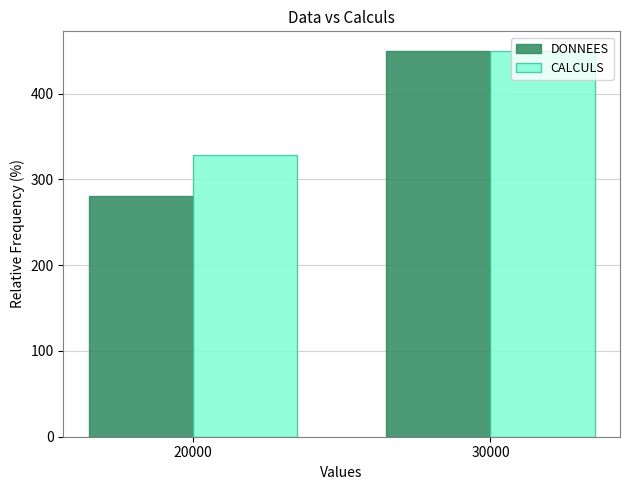

At which category is the sum across all series the highest?

30000